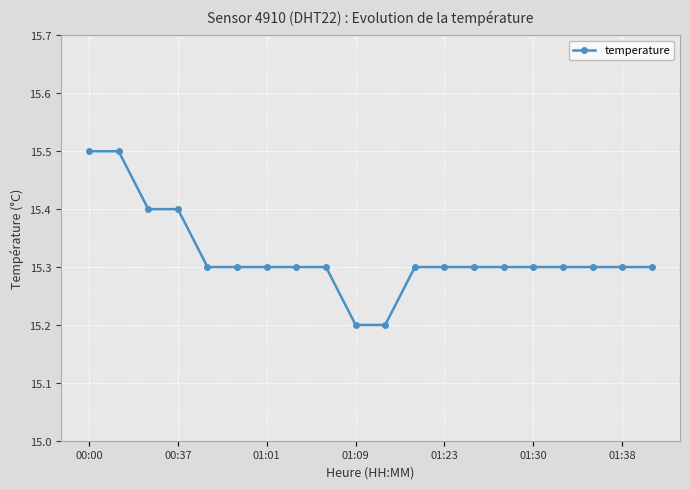

Count the values in the range 15 to 16.

20